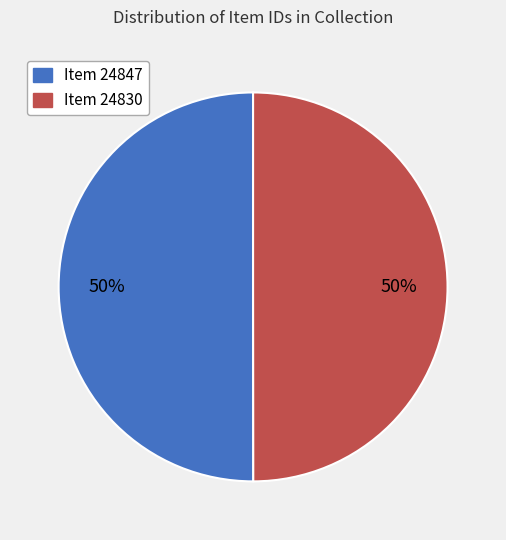

To the nearest percent, what is the combined percentage of Item 24847 and Item 24830?

100%